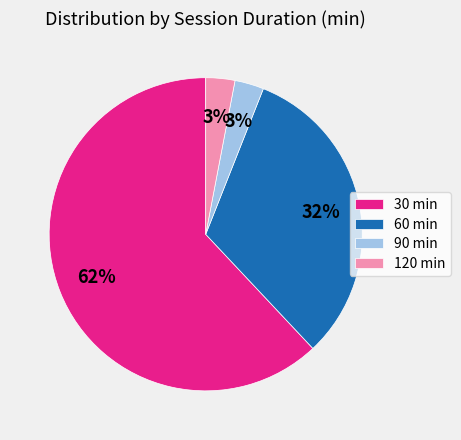

Which category has the biggest portion of the pie?

30